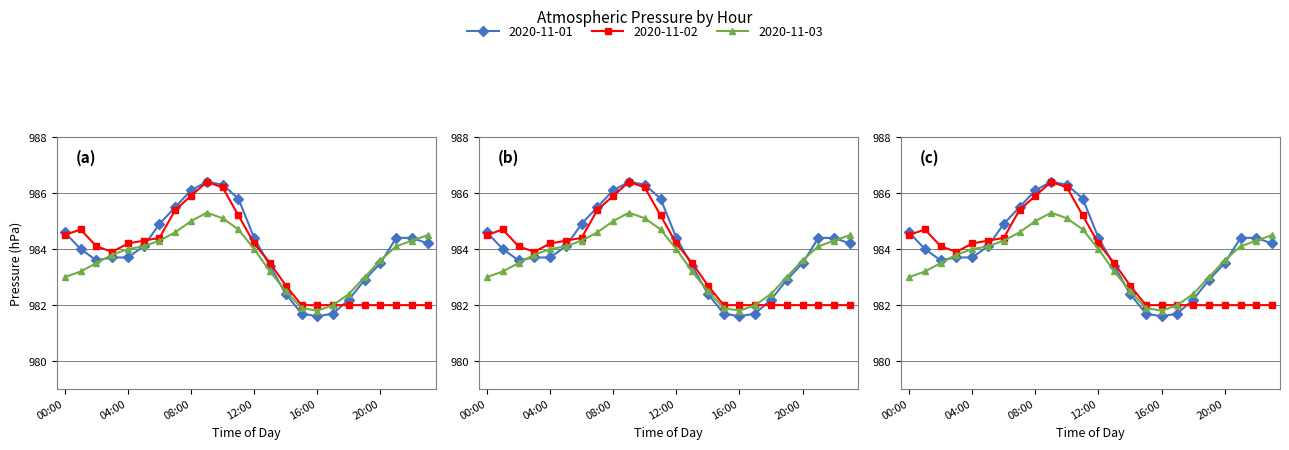

The 2020-11-01 series shows 986.4 at 09:00. True or false?

True